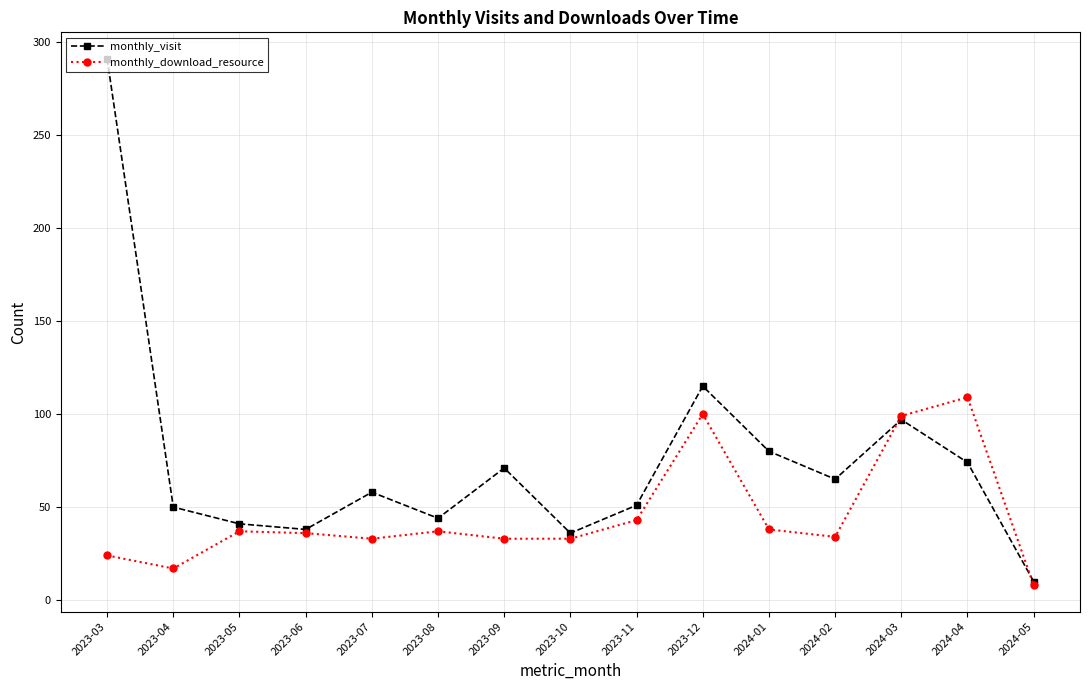

List the series in order of their overall mean, lowest first.

monthly_download_resource, monthly_visit